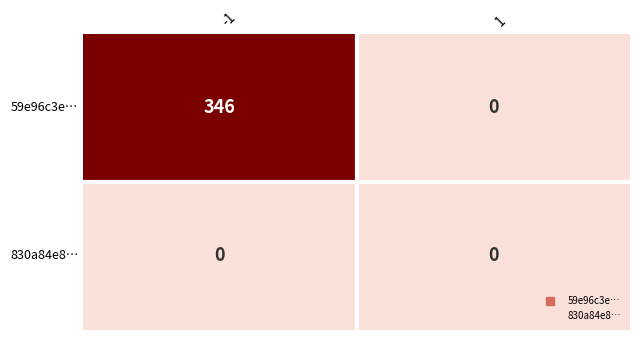

Which category has the highest value across all series?

-1